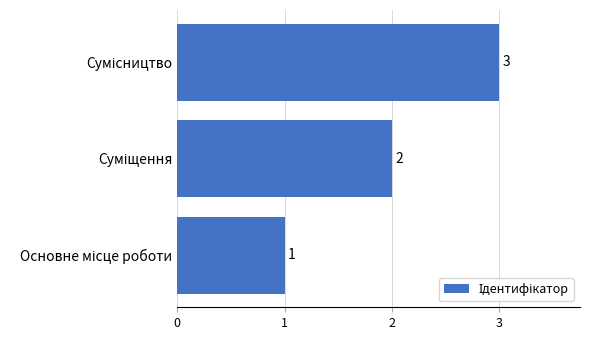

What is the greatest value displayed?

3